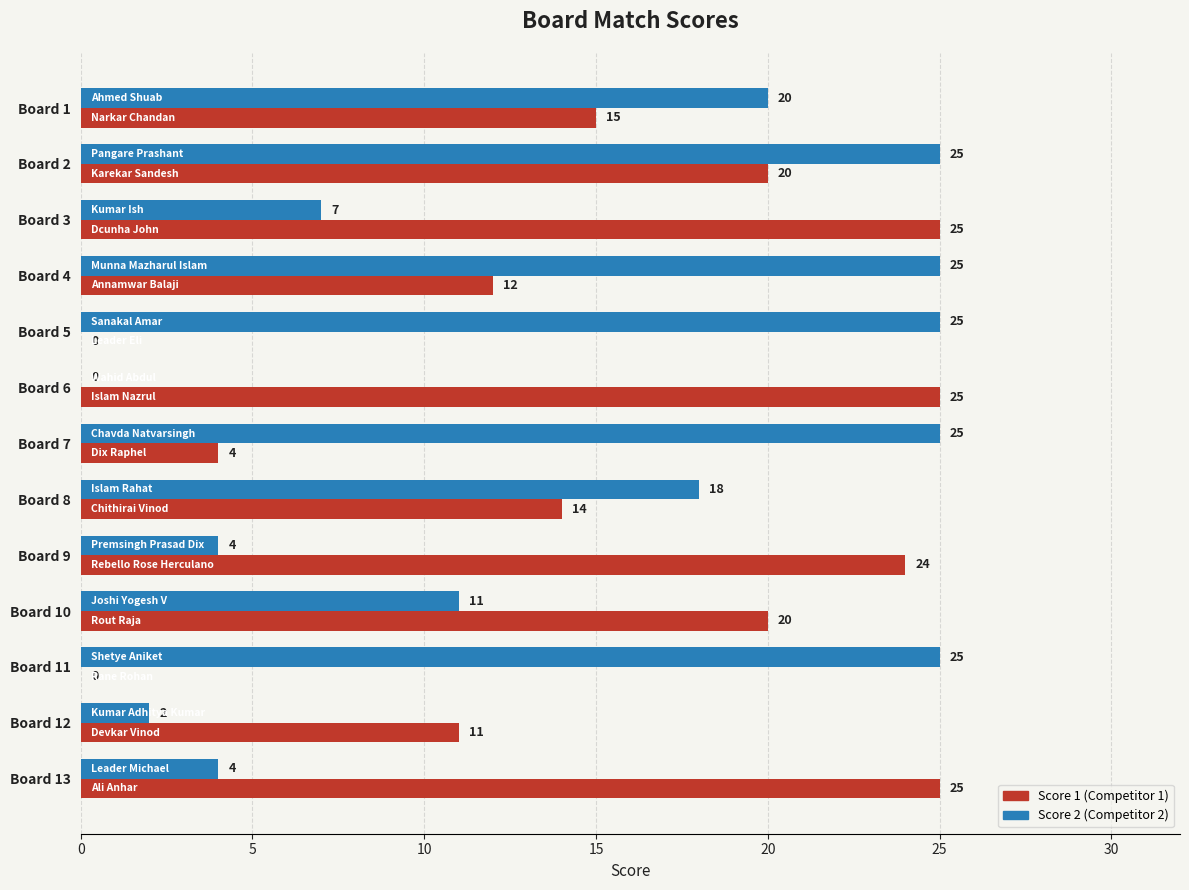

What is the greatest value displayed?

25